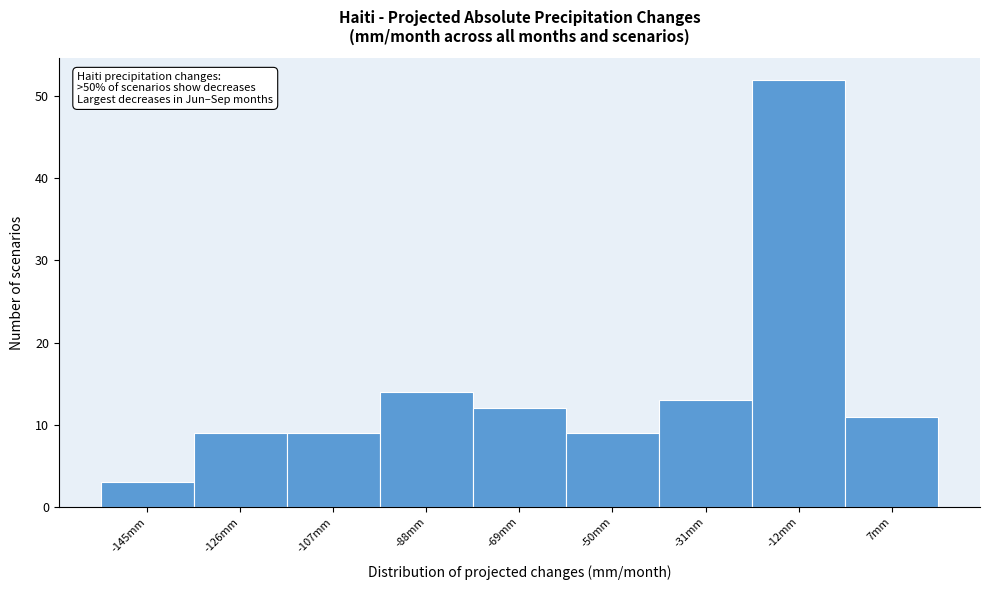

Reading right to left, transcribe all the data shown in this chart.

7mm=11	-12mm=52	-31mm=13	-50mm=9	-69mm=12	-88mm=14	-107mm=9	-126mm=9	-145mm=3